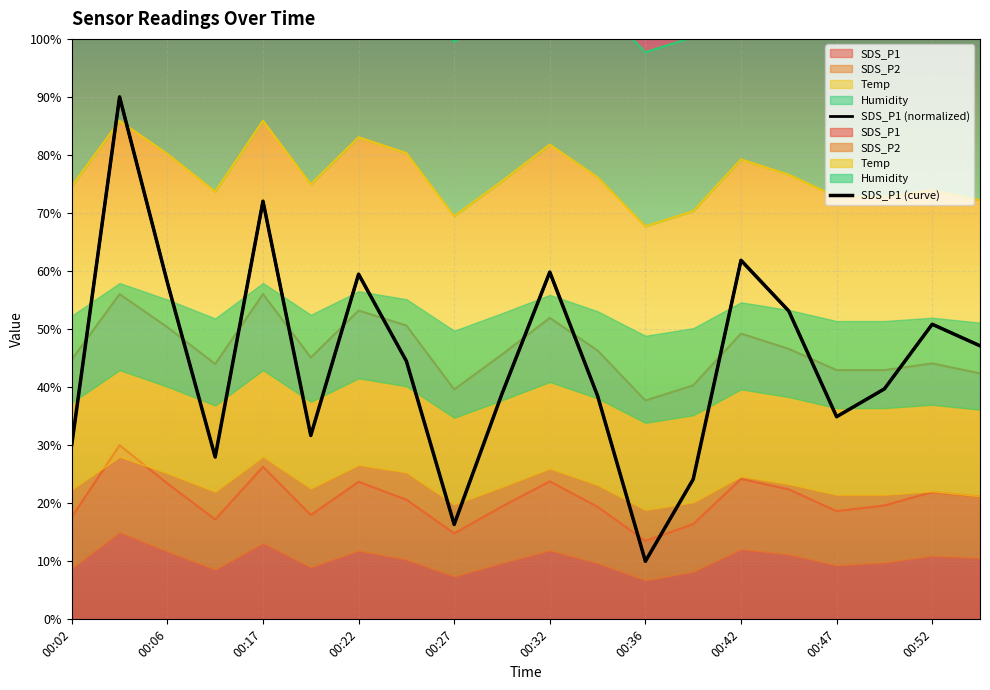

What is the maximum value for SDS_P1 (normalized)?

90.0